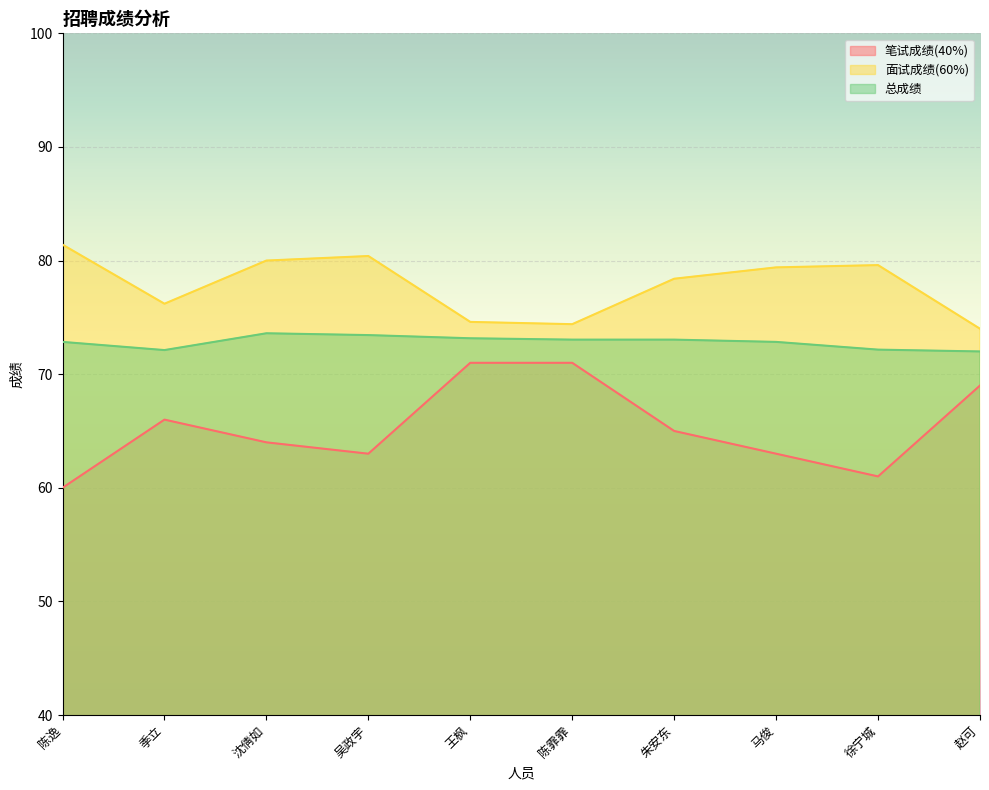

At which category is the sum across all series the highest?

王枫